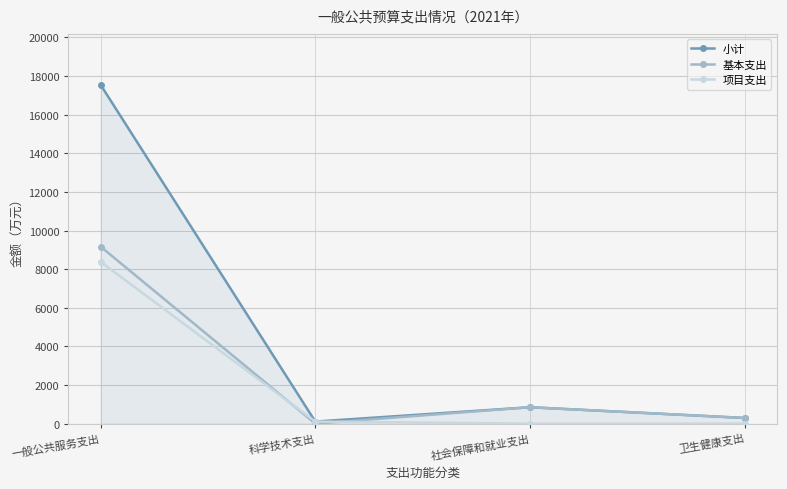

What is the value of the 小计 point at the 3rd from the left?

849.3